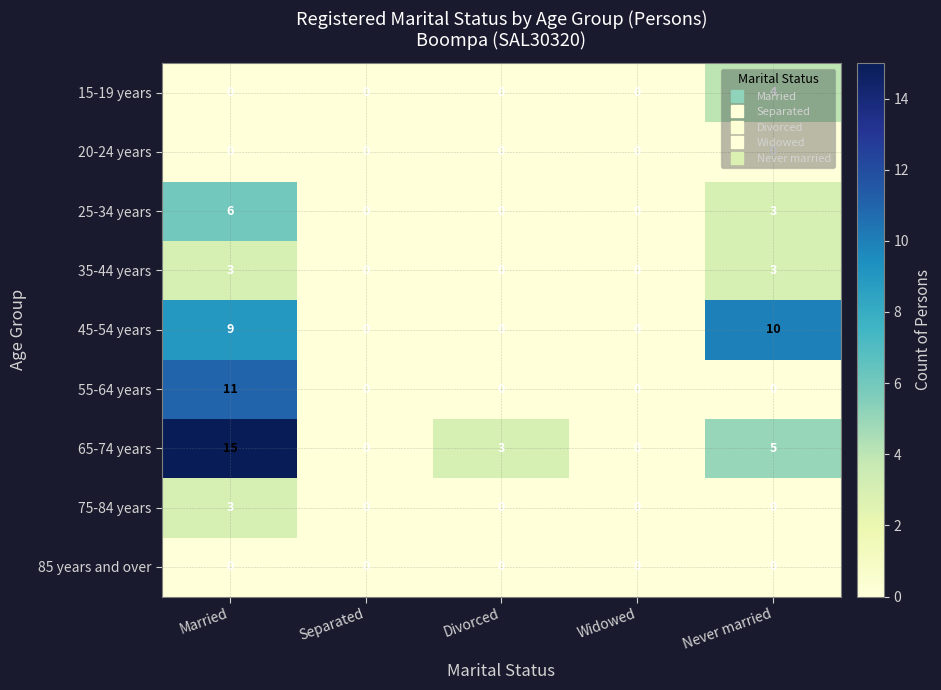

What is the difference between the highest and lowest values at Married?

15